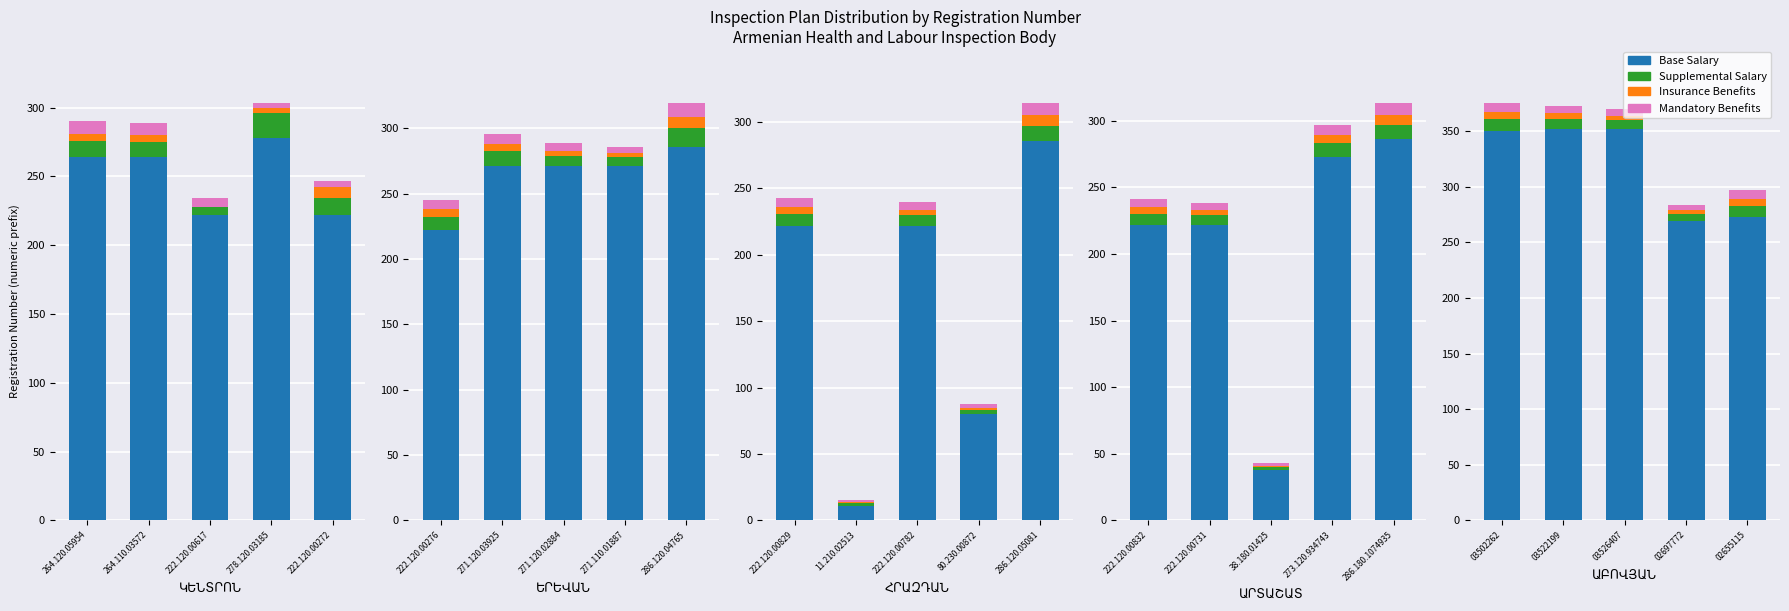

How many distinct data groups are displayed?

4